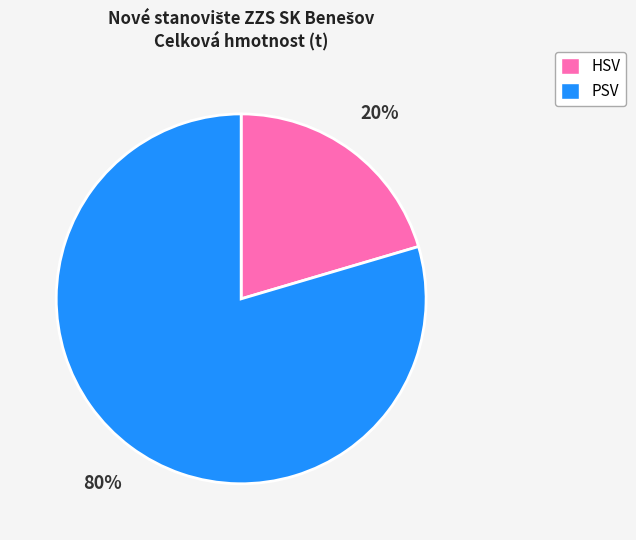

The PSV slice represents 94% of the pie. True or false?

False